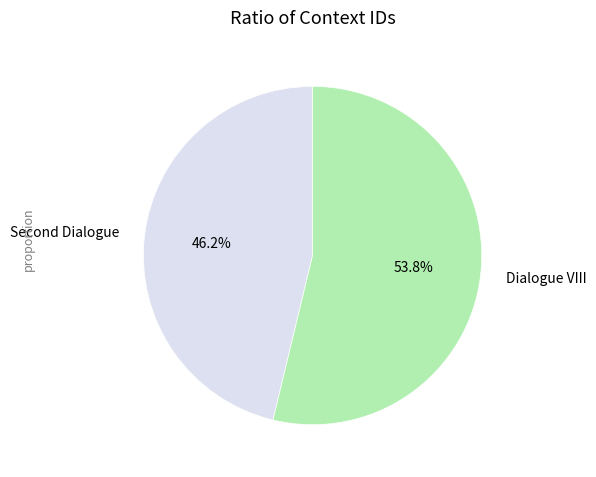

What percentage is the Dialogue VIII slice, to the nearest percent?

54%